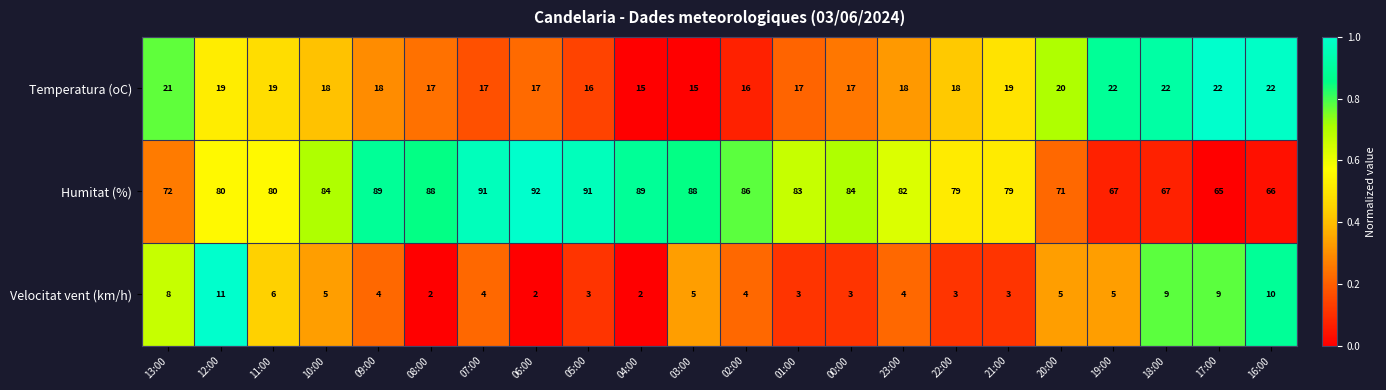

The Humitat (%) series shows 67 at 18:00. True or false?

True